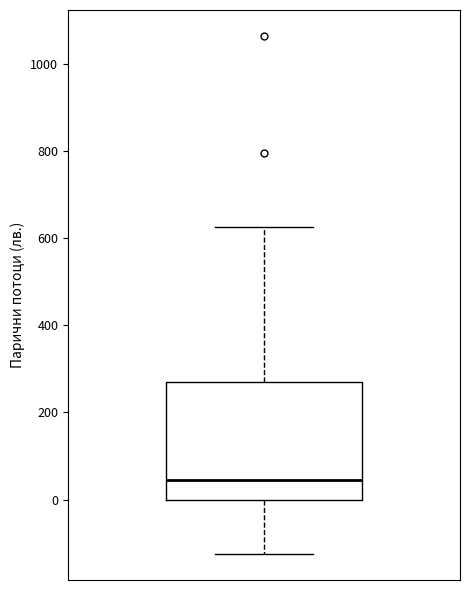

Where is the lower edge of the box on the y-axis? The values are not printed on the chart, so give them approximately, as read against the axis.

0